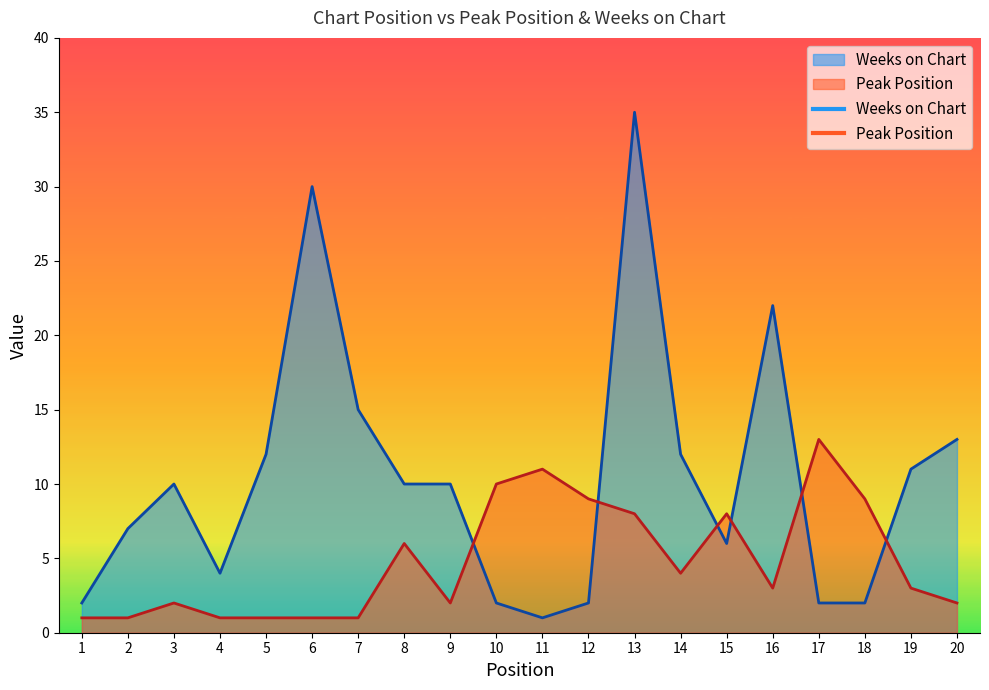

List the labels in order of Peak Position value, largest first.

17, 11, 10, 12, 18, 13, 15, 8, 14, 16, 19, 3, 9, 20, 1, 2, 4, 5, 6, 7